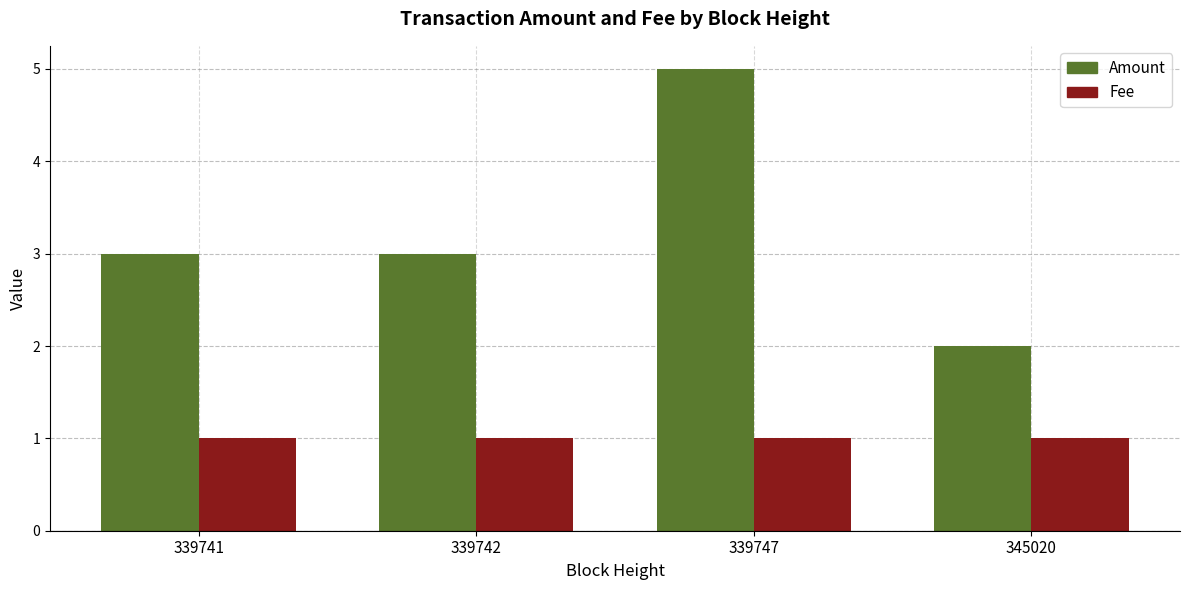

Reading right to left, extract all data points from this chart.

Amount: 345020=2.0	339747=5.0	339742=3.0	339741=3.0
Fee: 345020=1.0	339747=1.0	339742=1.0	339741=1.0